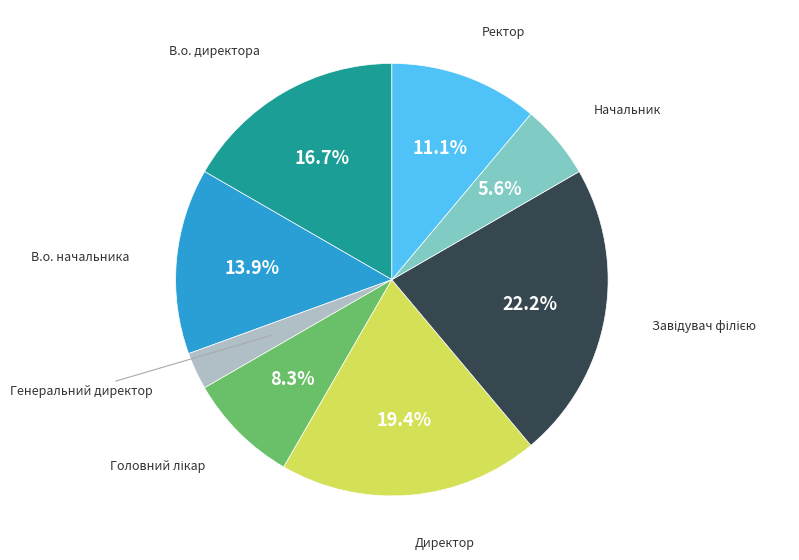

Is there a majority slice in this chart?

No